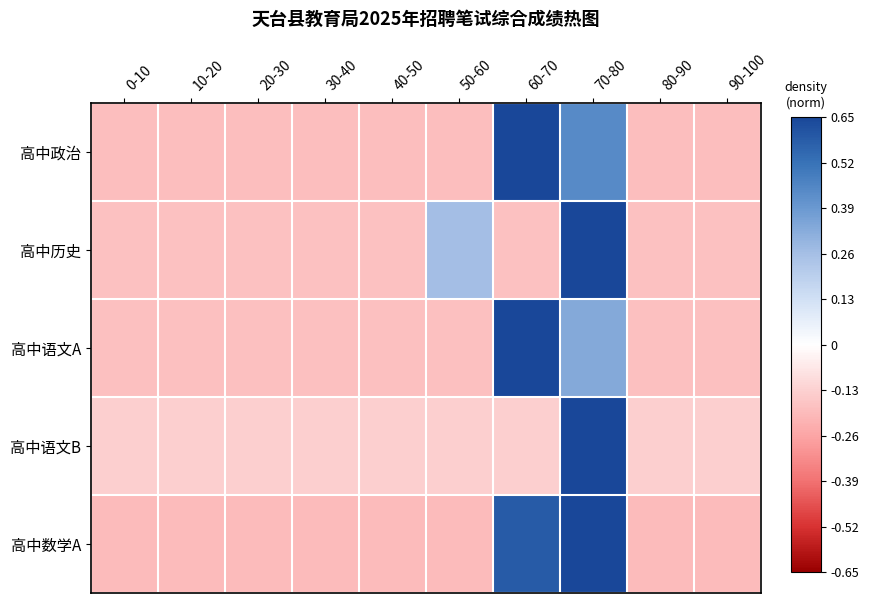

At how many categories does at least one series exceed 0?

3